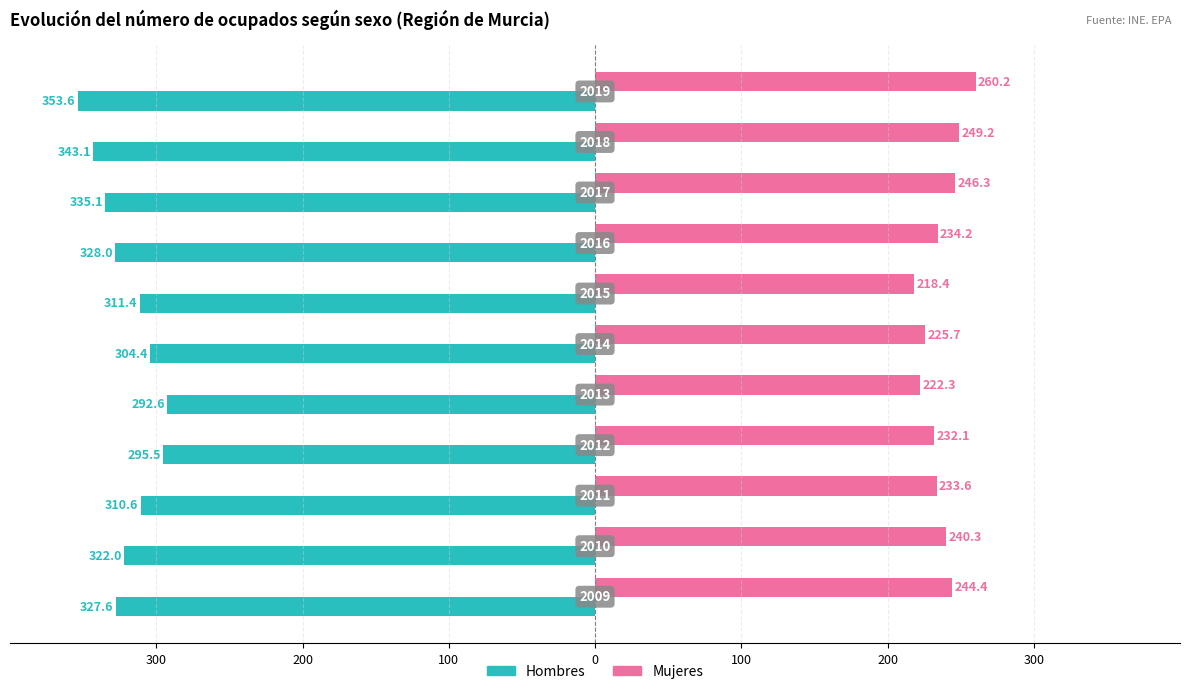

Reading left to right, transcribe all the data shown in this chart.

Hombres: -327.6	-322.0	-310.6	-295.5	-292.6	-304.4	-311.4	-328.0	-335.1	-343.1	-353.6
Mujeres: 244.4	240.3	233.6	232.1	222.3	225.7	218.4	234.2	246.3	249.2	260.2